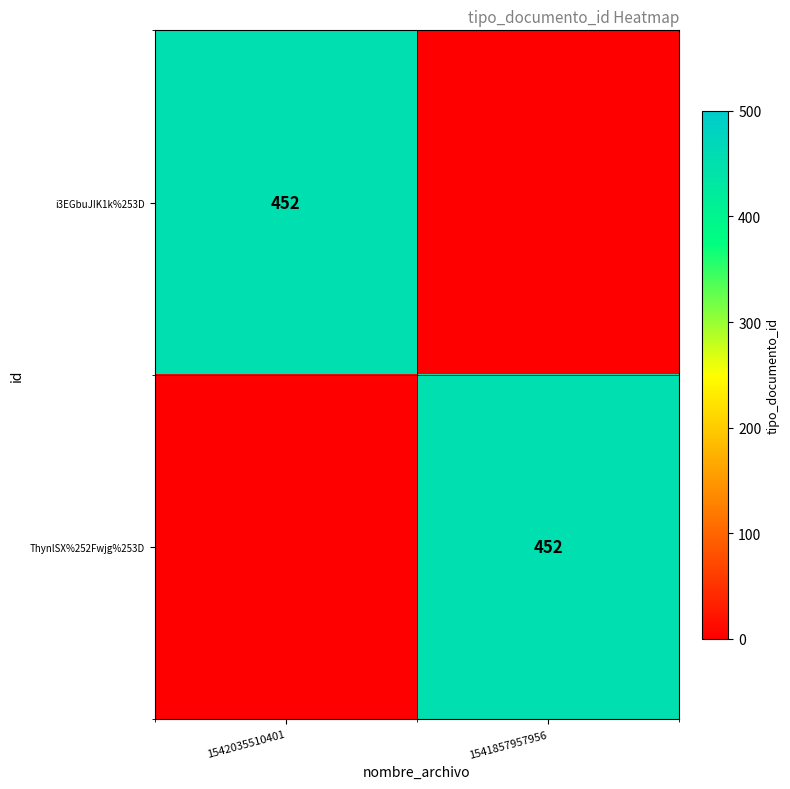

Which has a higher value, 1542035510401 or 1541857957956?

1542035510401